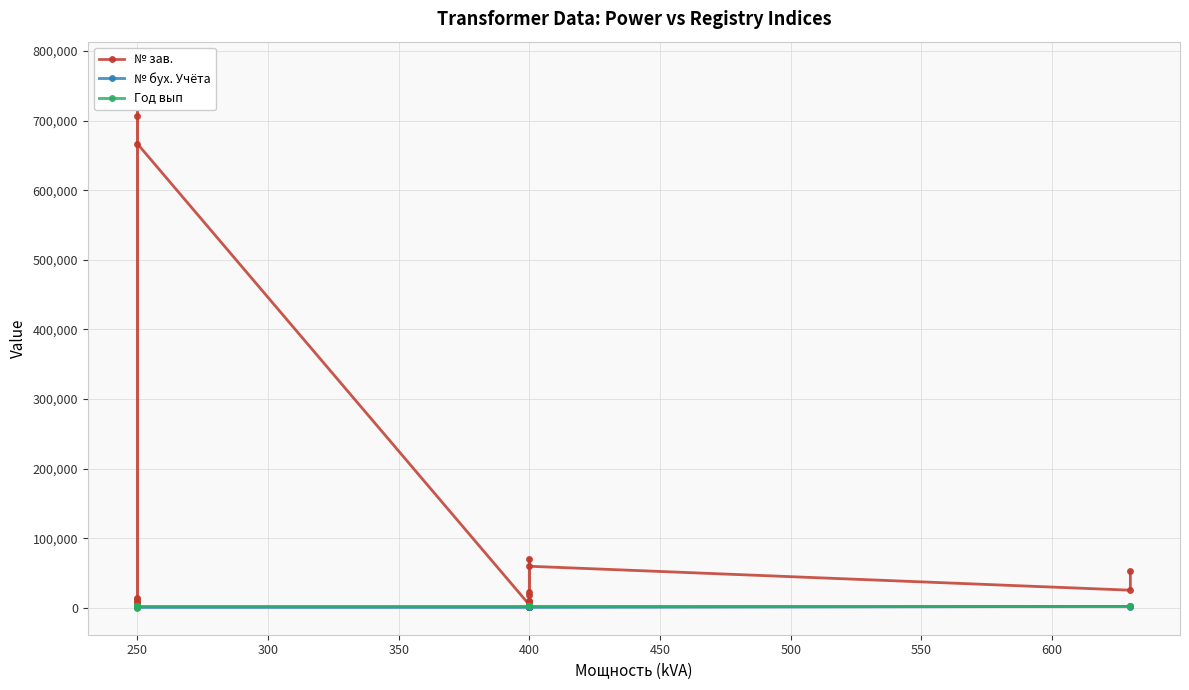

How many interior local peaks does the № бух. Учёта series have?

8